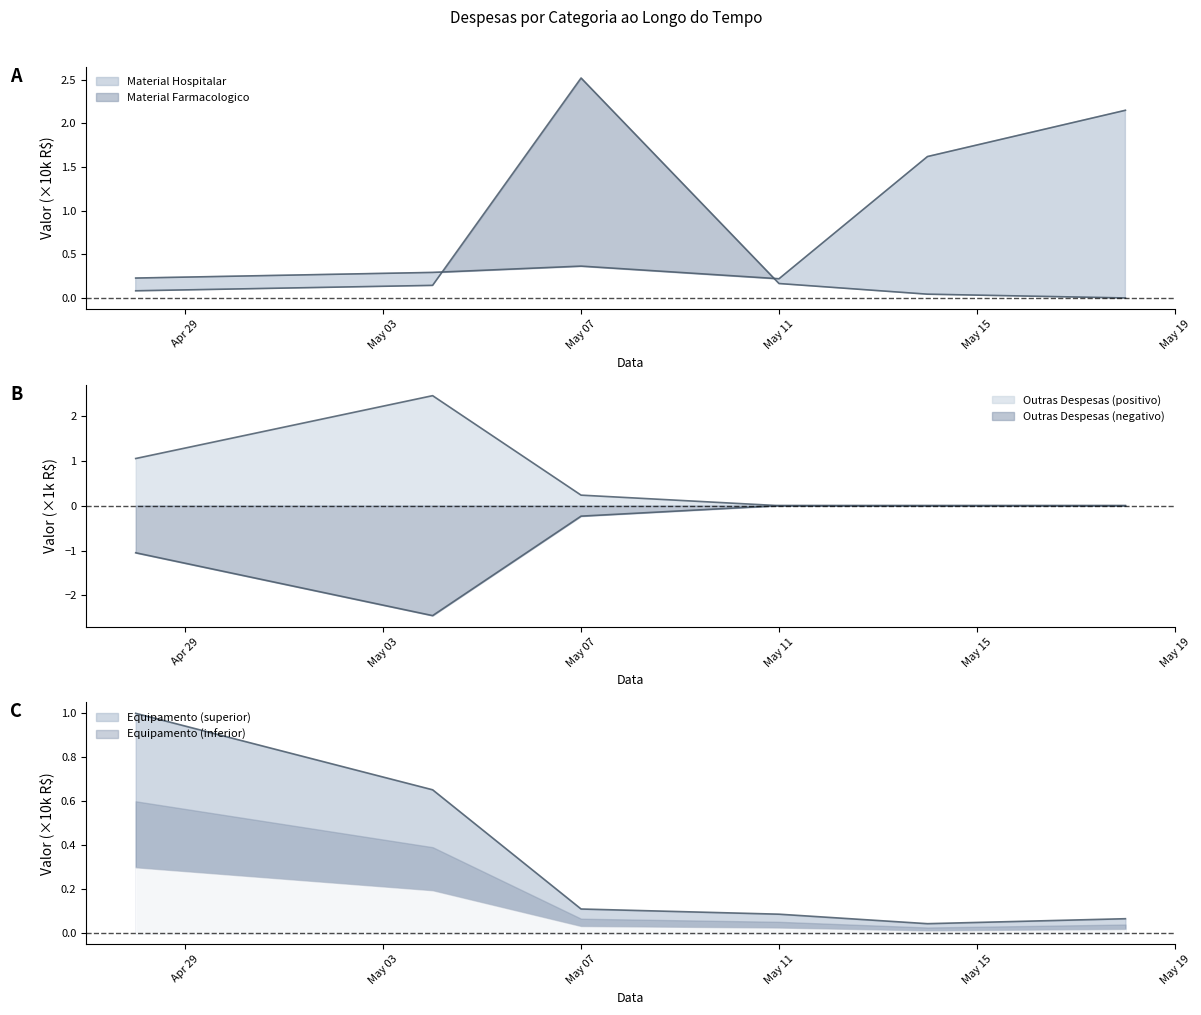

Which series has the largest total across all categories?

Material Hospitalar